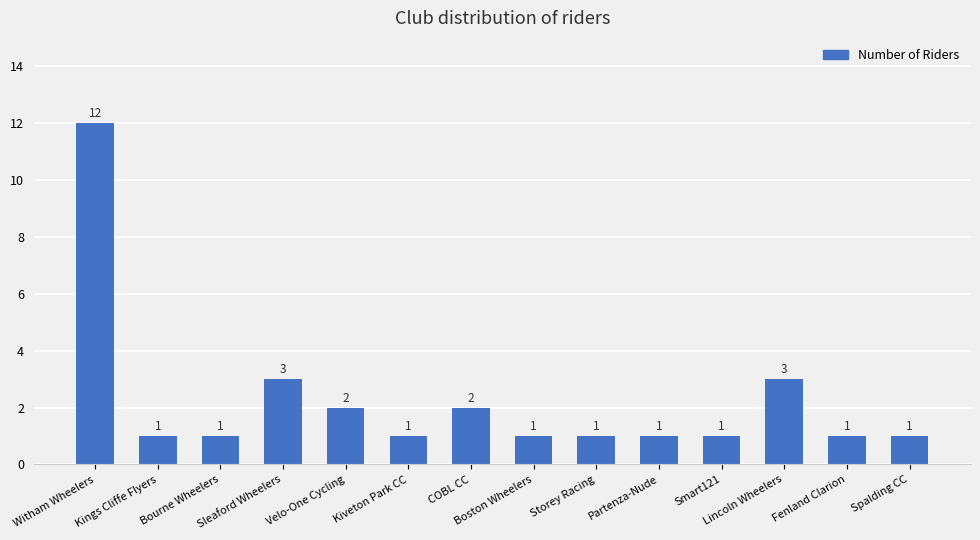

Are the bars horizontal?

No